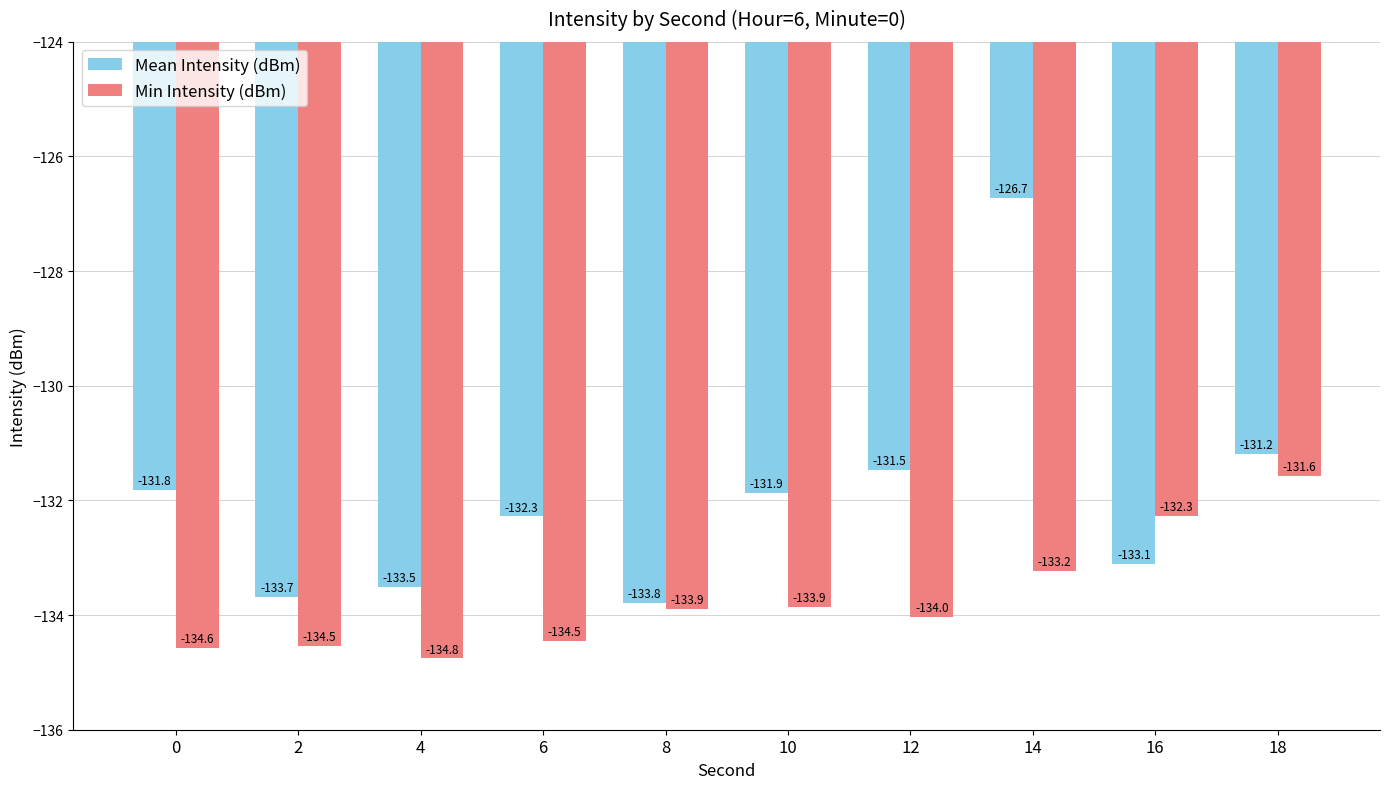

At 4, list the series in order from smallest to largest.

Min Intensity (dBm), Mean Intensity (dBm)